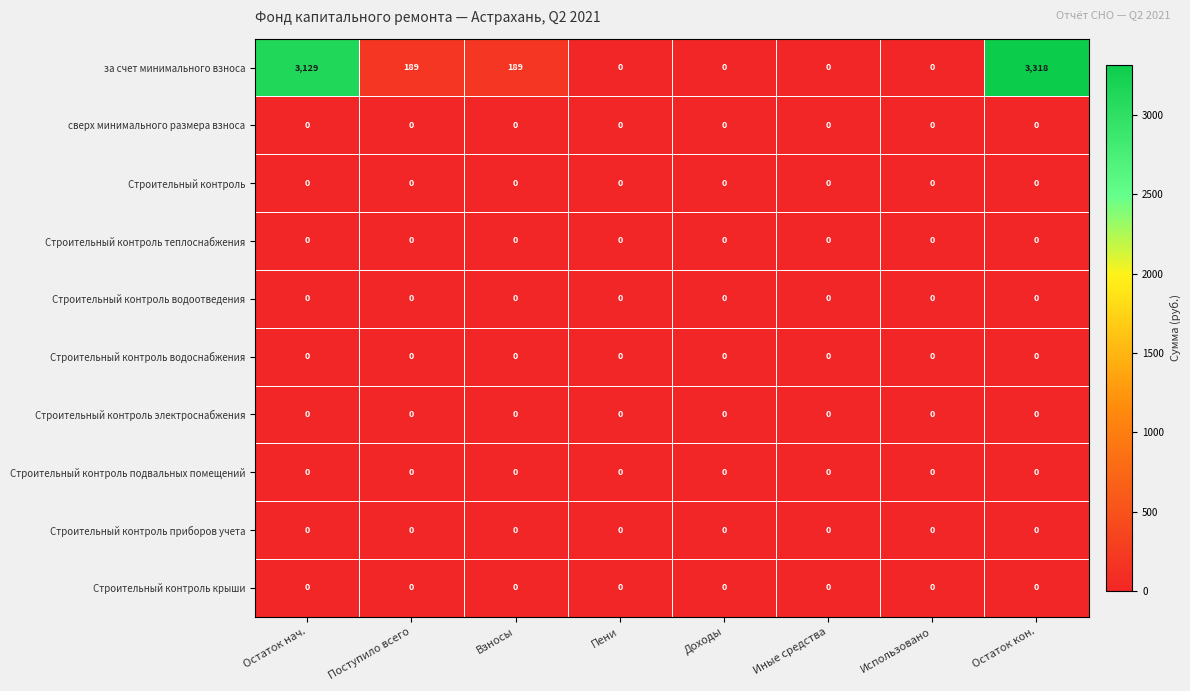

Which series has the largest total across all categories?

за счет минимального взноса